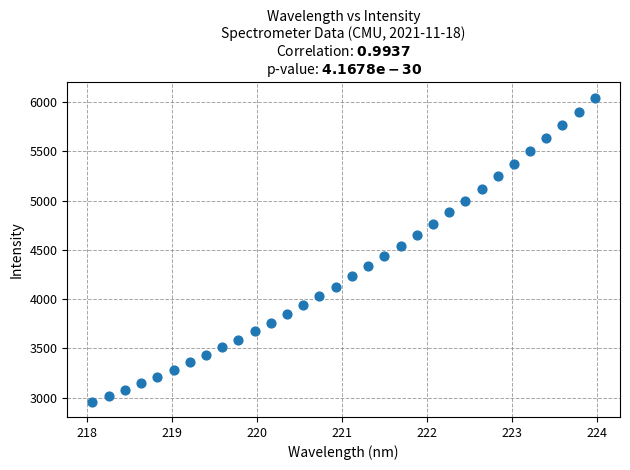

What is the range of Y values (max minus min)?

3085.0